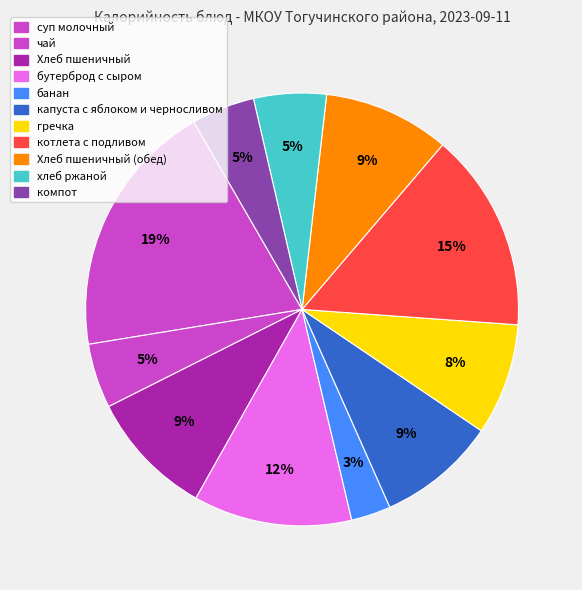

Which slice is the smallest?

банан